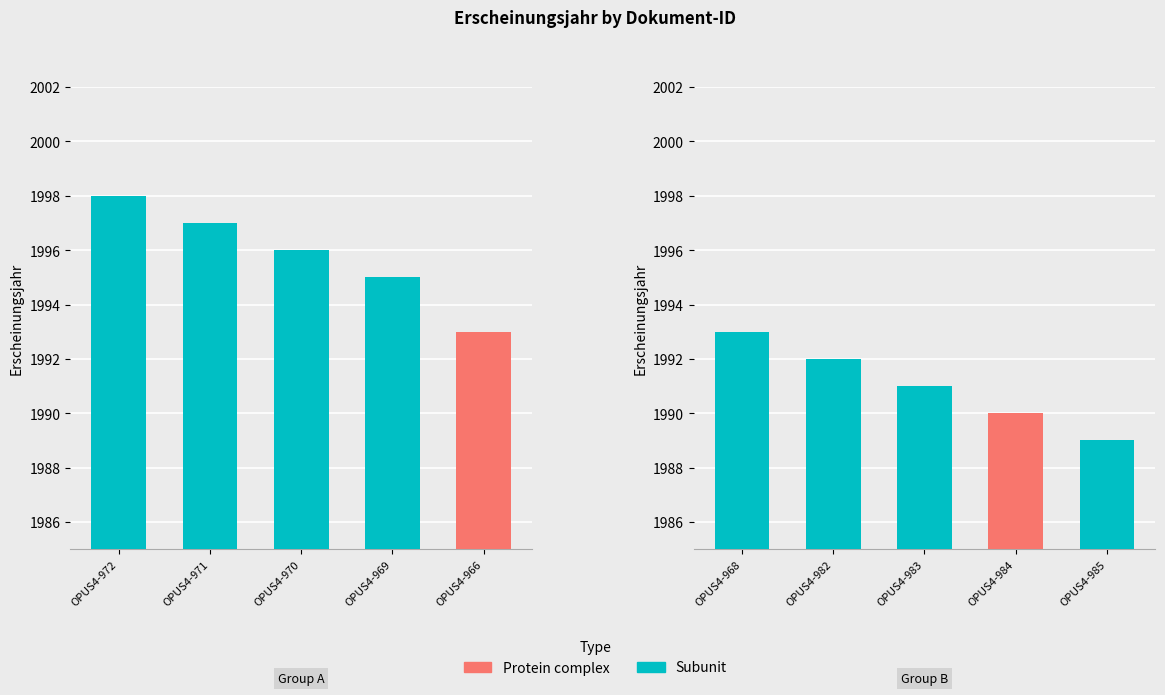

What is the sum of all values?

19934